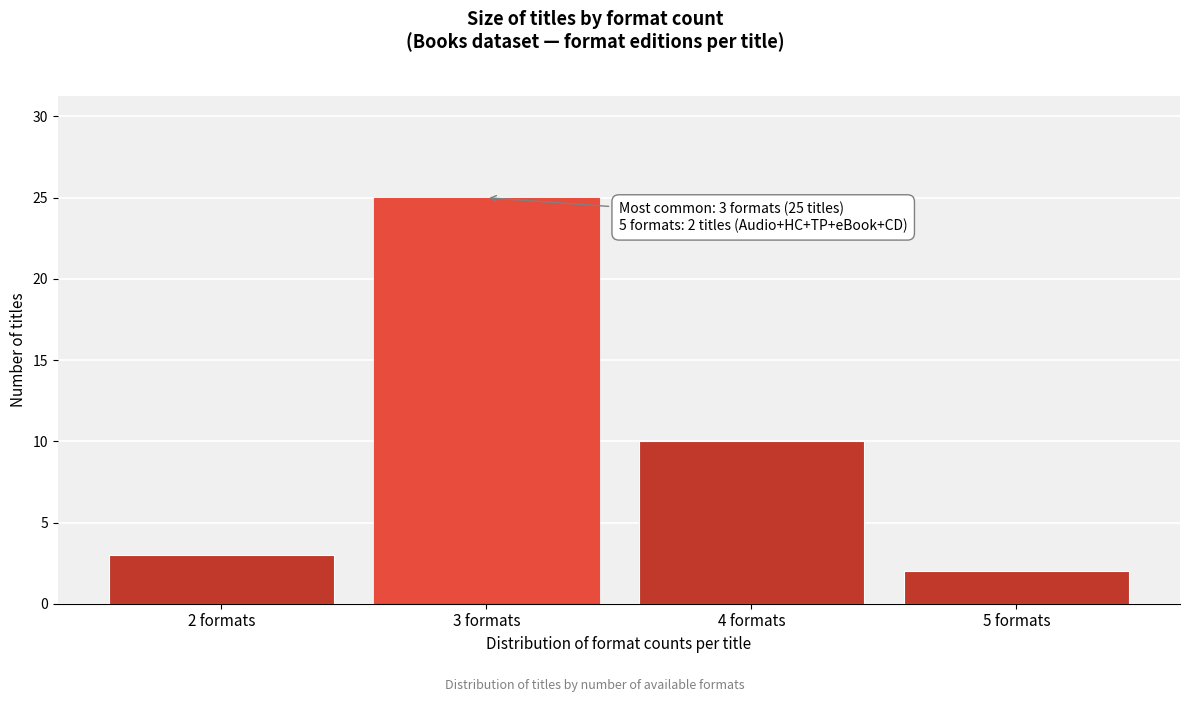

Reading left to right, extract all data points from this chart.

3	25	10	2